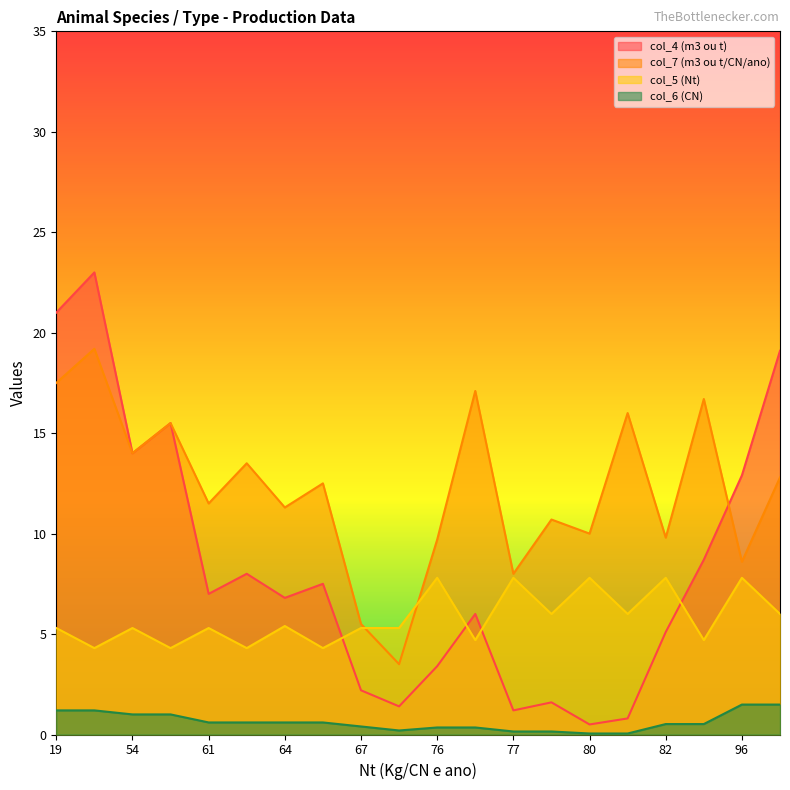

Between 54 and 61, which series saw the biggest shift?

col_4 (m3 ou t)